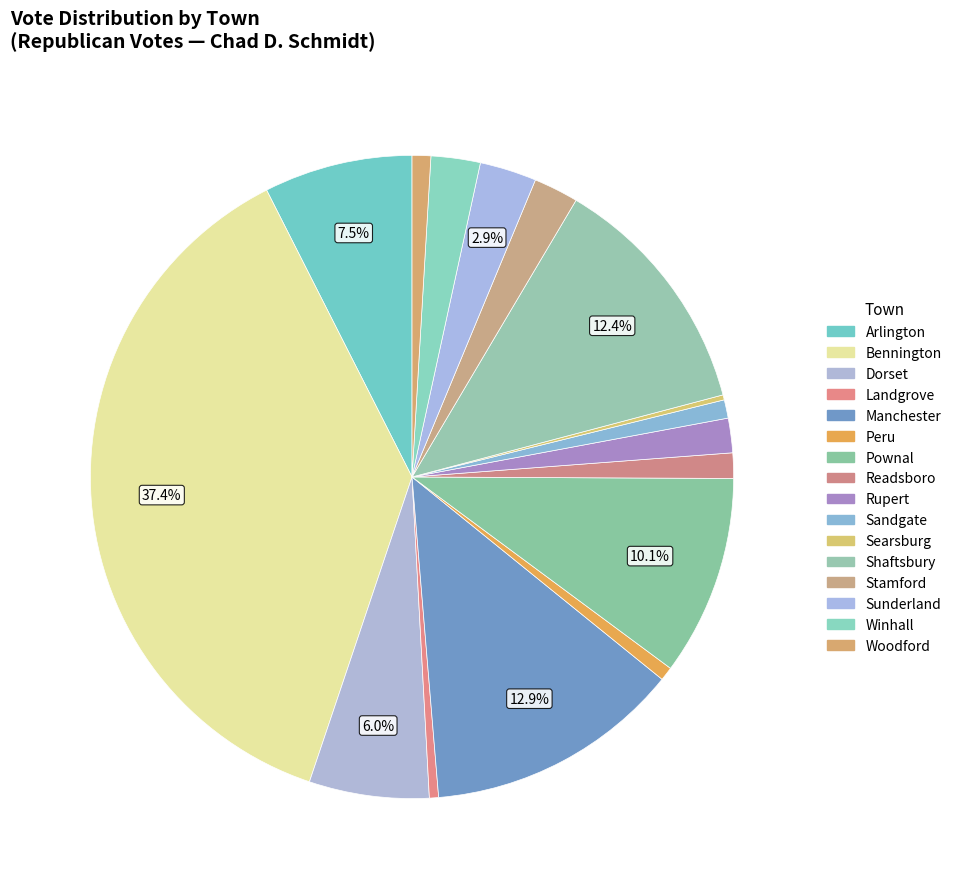

What is the largest slice in the pie chart?

Bennington